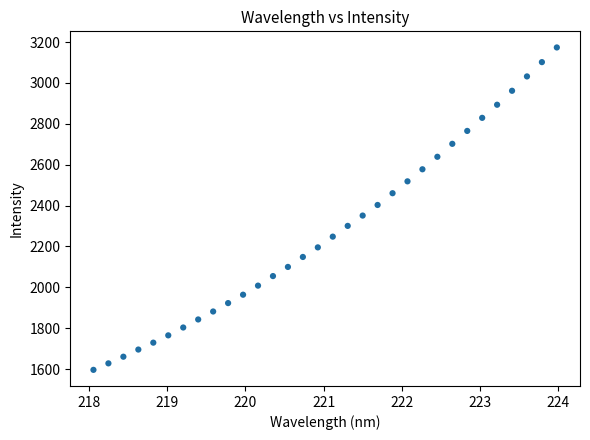

What is the range of X values (max minus min)?

5.9